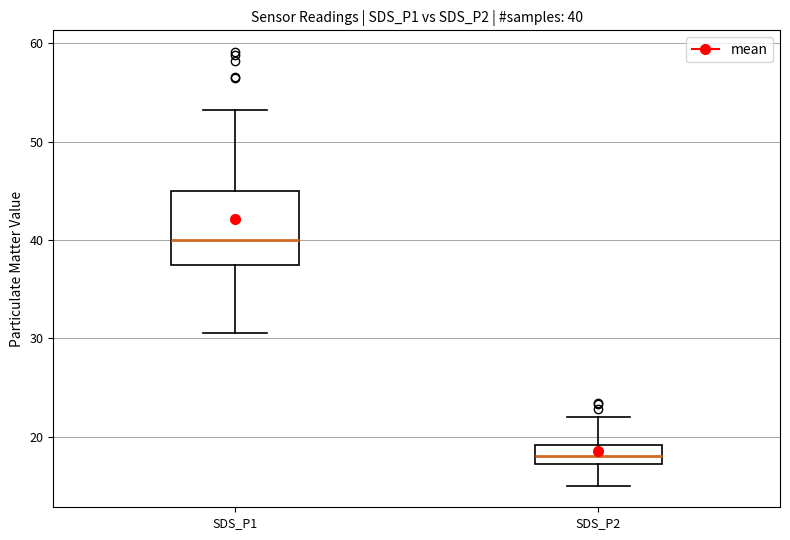

Comparing the boxes themselves (not the whiskers), which one is the tallest?

SDS_P1